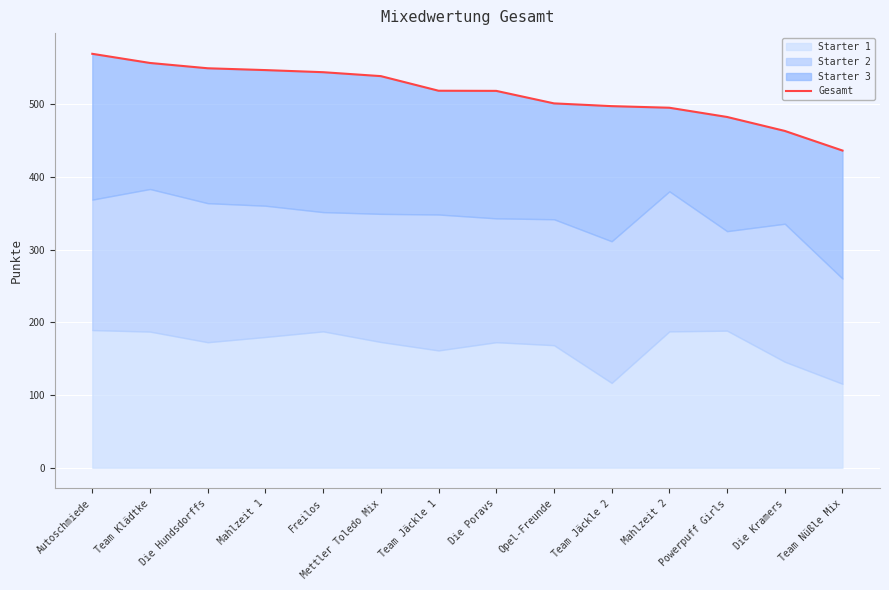

What is the average value?

515.7